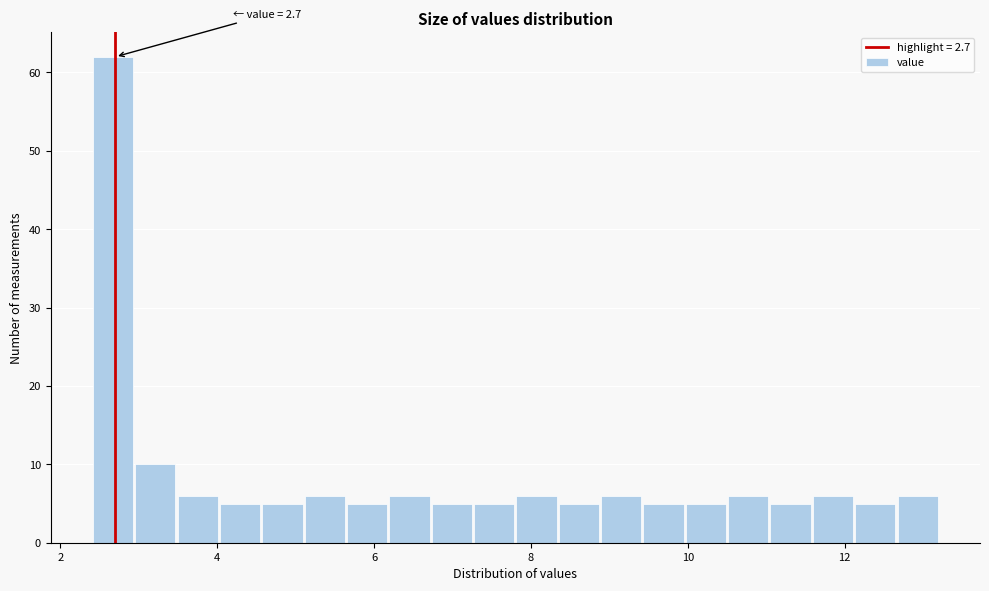

Read against the x-axis, roughly where is the centre of the tallest bar?

2.6